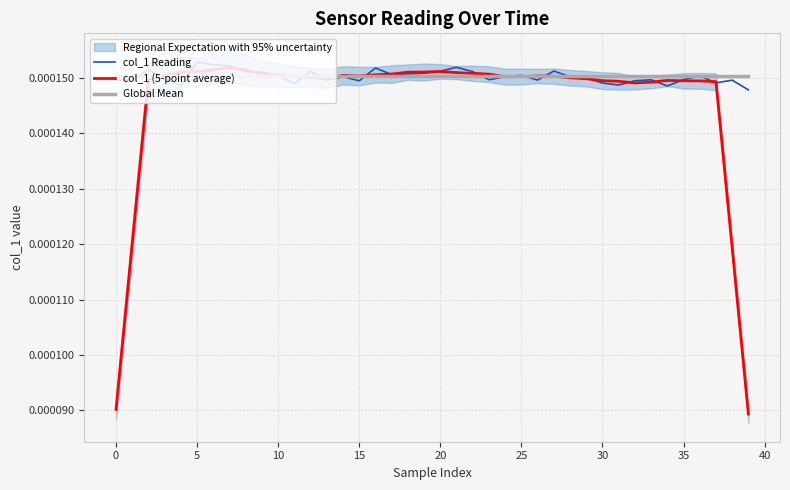

The value of col_1 Reading at 14 is 0.0. True or false?

True